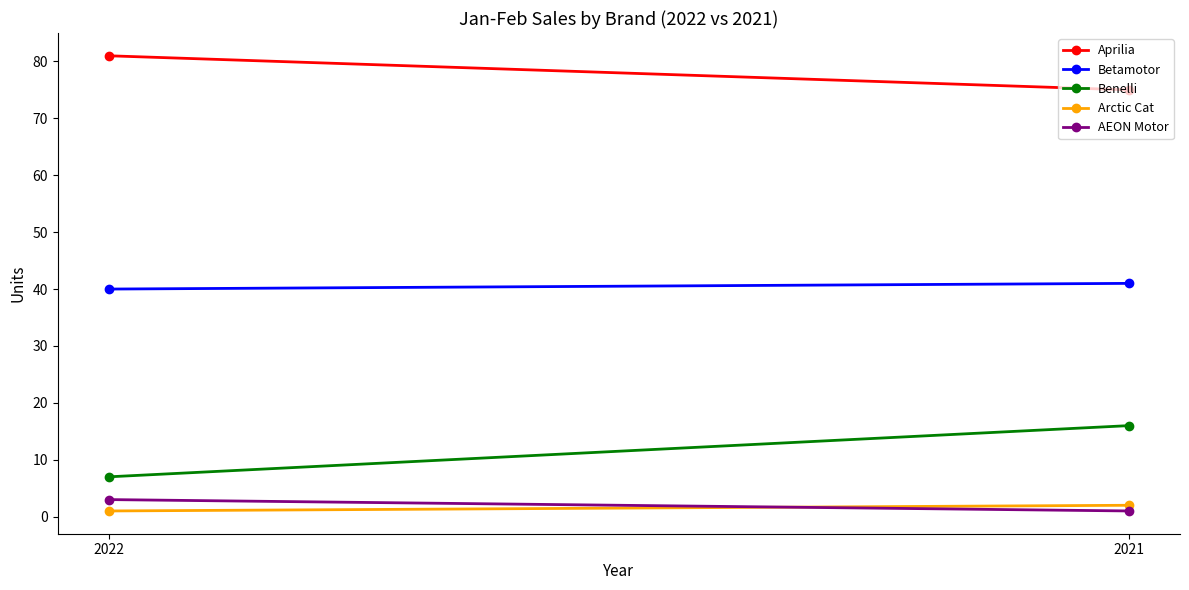

What is the spread (max minus min) of values at 2022?

80